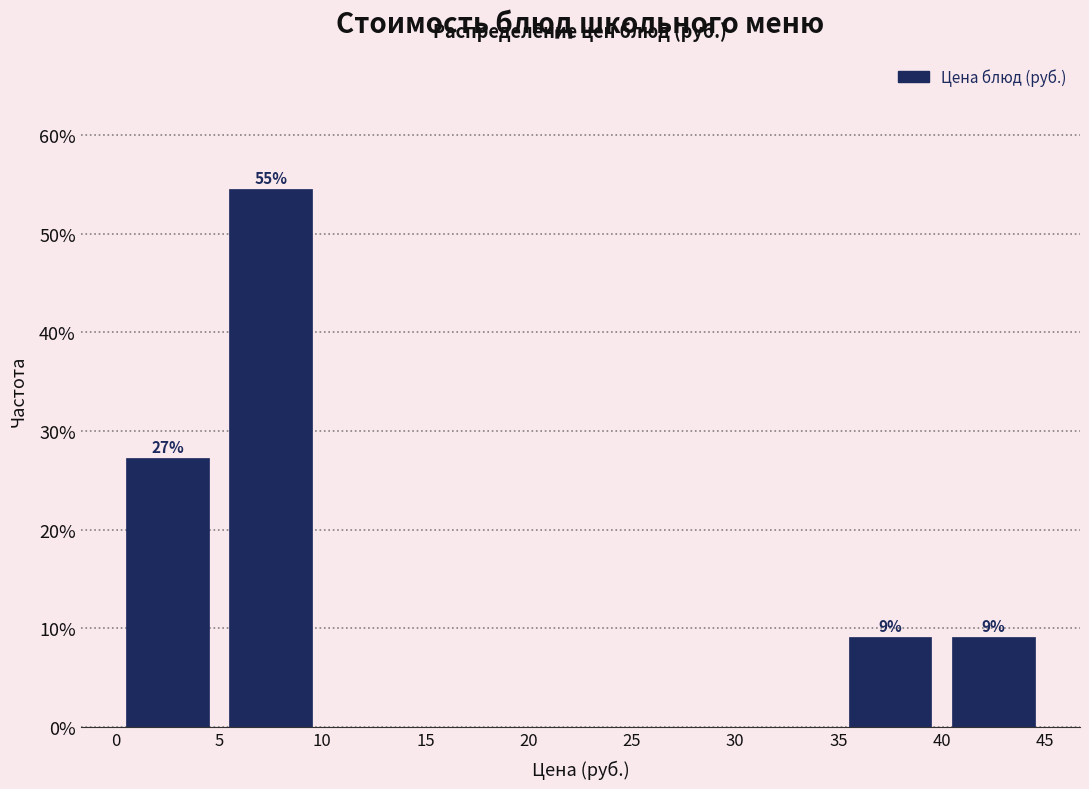

Which range on the x-axis has the tallest bar?

5 to 10